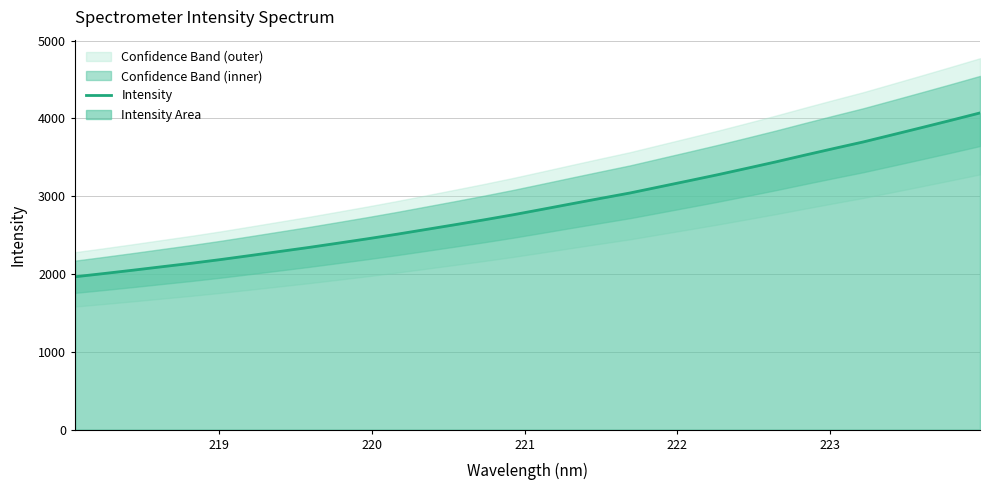

What is the maximum value for Intensity?

4070.5